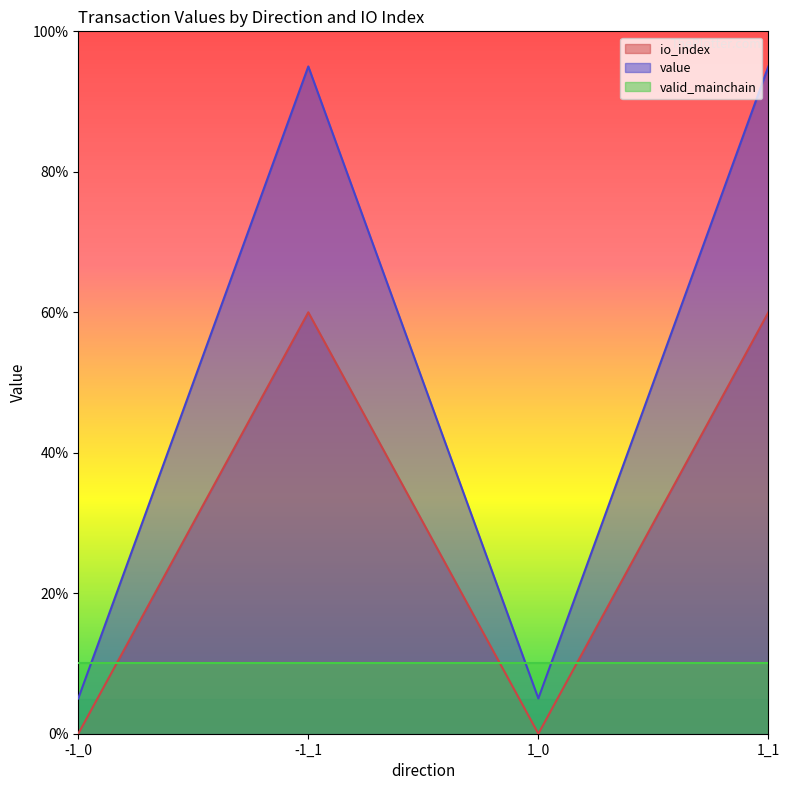

What is the label of the 4th point from the right?

-1_0